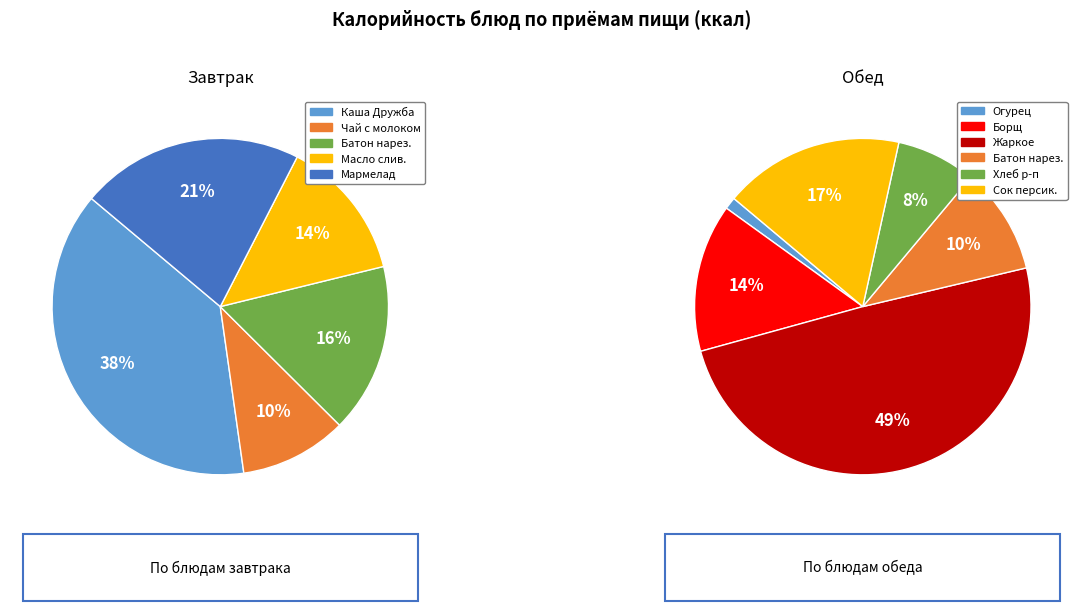

Is it true that Чай с молоком и сахаром is 11% of the pie?

False